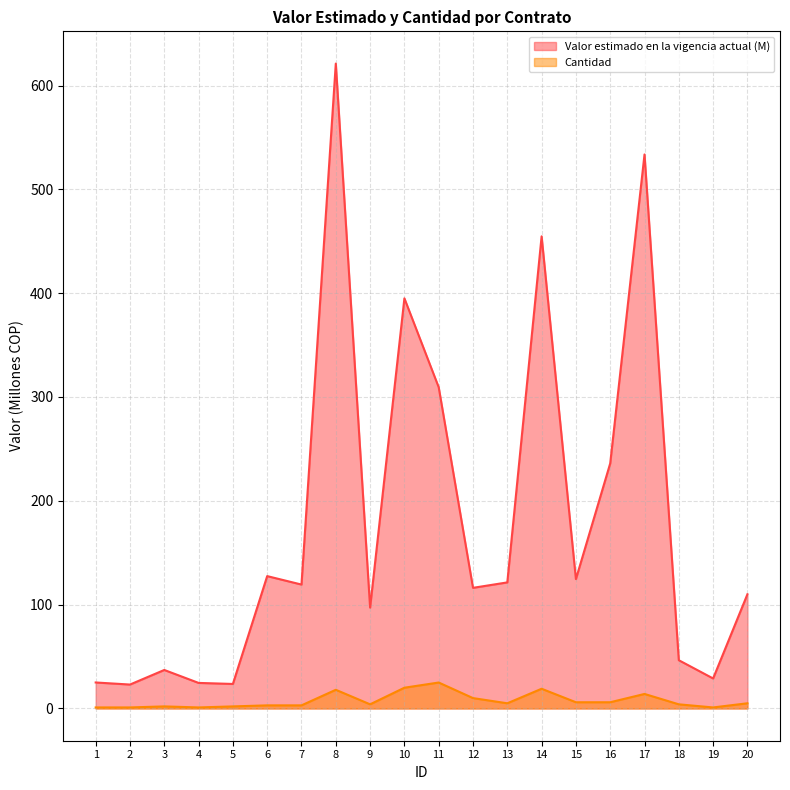

The Valor estimado en la vigencia actual (M) series shows 236.1 at 16. True or false?

True